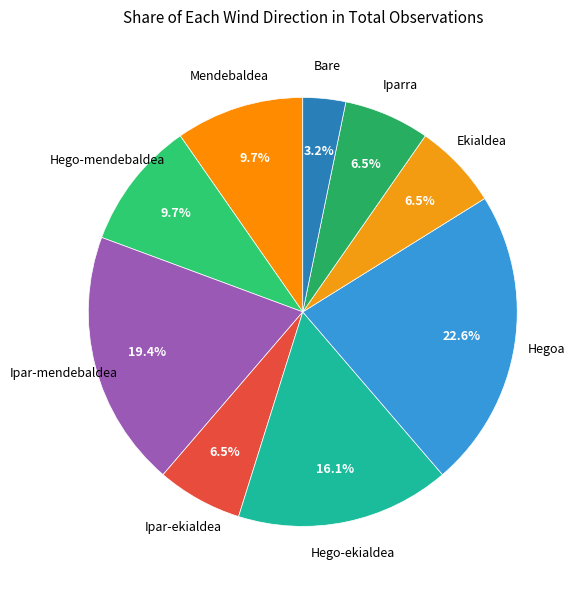

How many slices are in this pie chart?

9